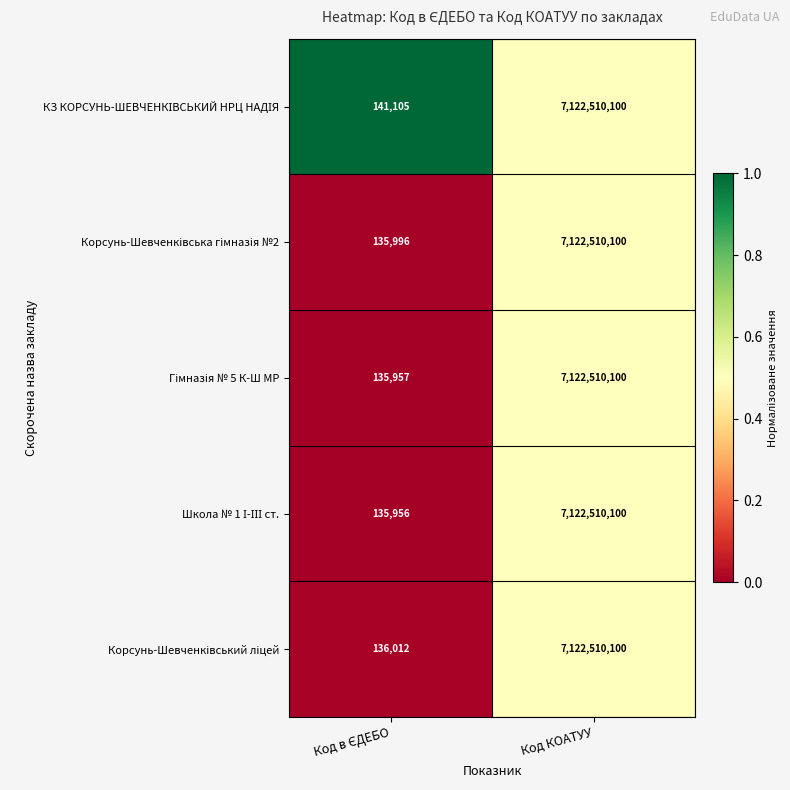

Which category has the highest value across all series?

Код КОАТУУ